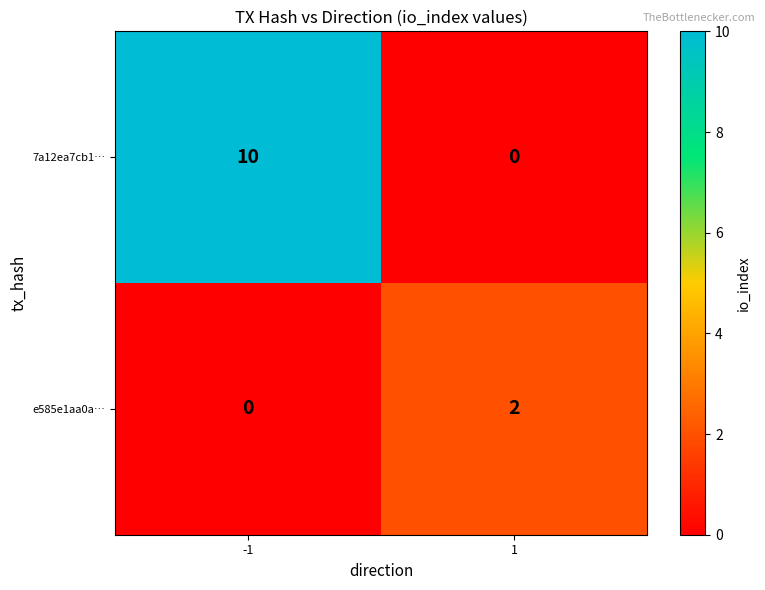

What is the total value across all series at 1?

2